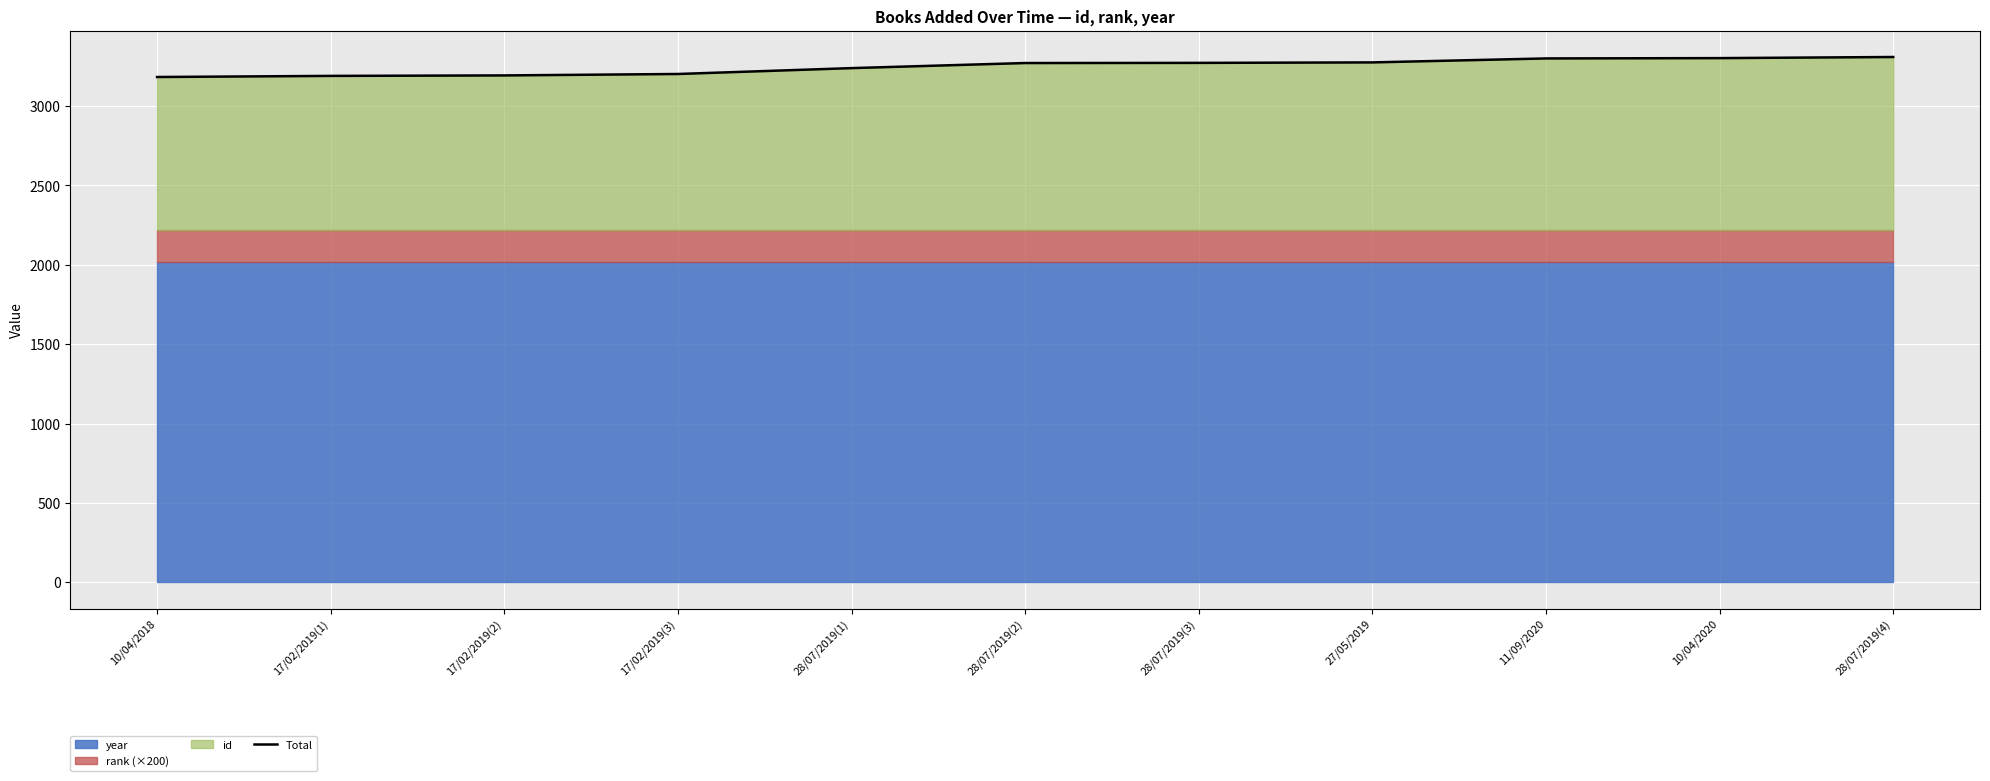

Reading right to left, transcribe all the data shown in this chart.

3309	3302	3300	3275	3272	3271	3239	3202	3193	3190	3183